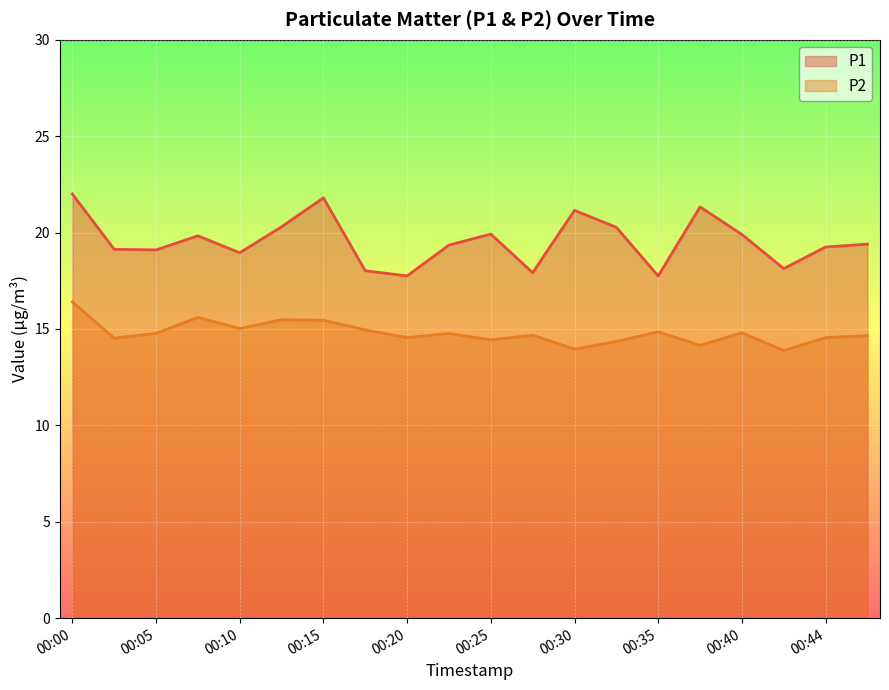

What are all the series names shown in the legend?

P1, P2